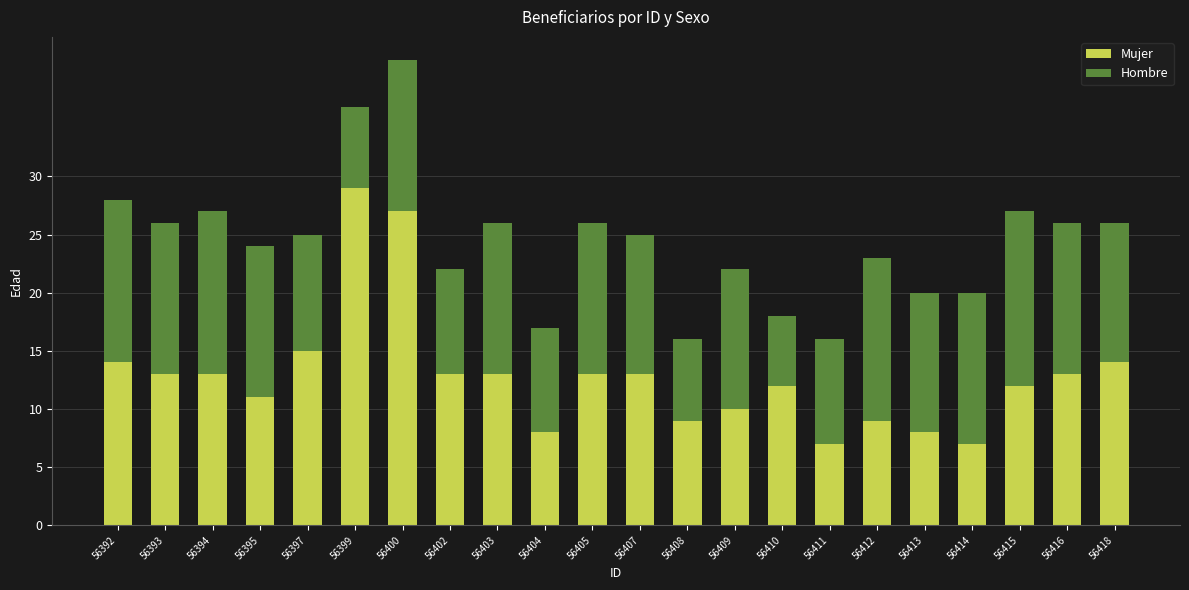

At which category is the sum across all series the highest?

56400